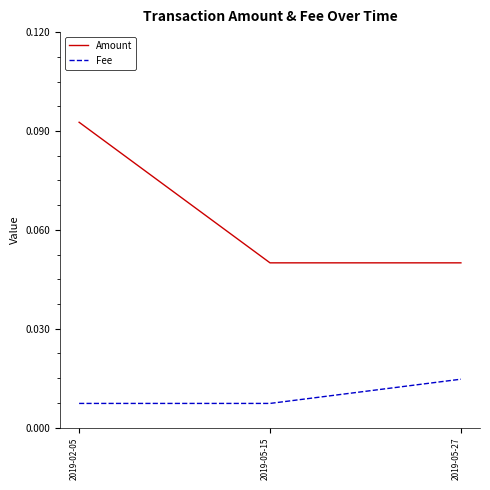

At which category does the chart reach its peak across all series?

2019-02-05